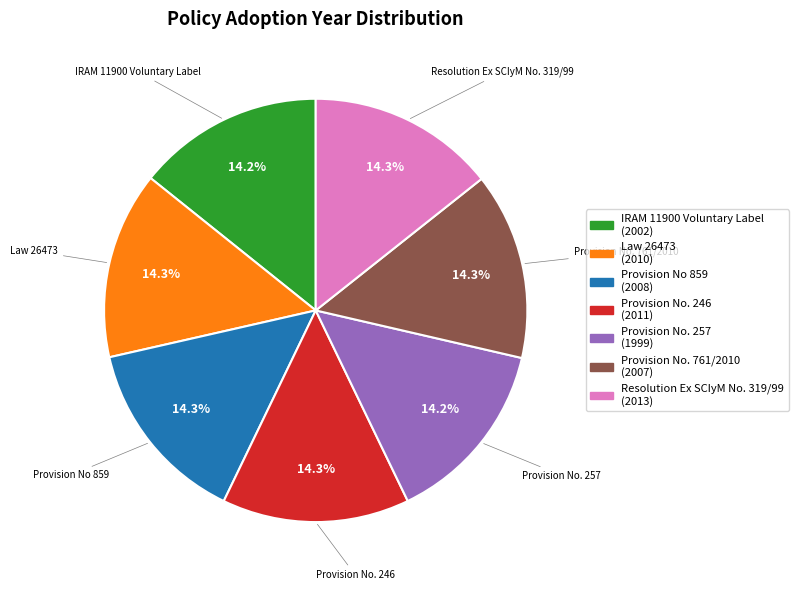

Approximately how many times larger is the value at Resolution Ex SCIyM No. 319/99 compared to Law 26473?

1.0